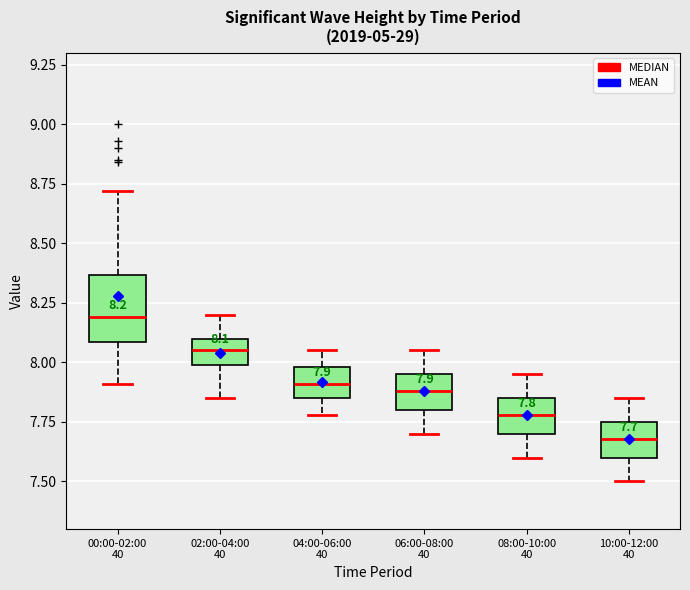

Which box has the highest median line?

00:00-02:00 40